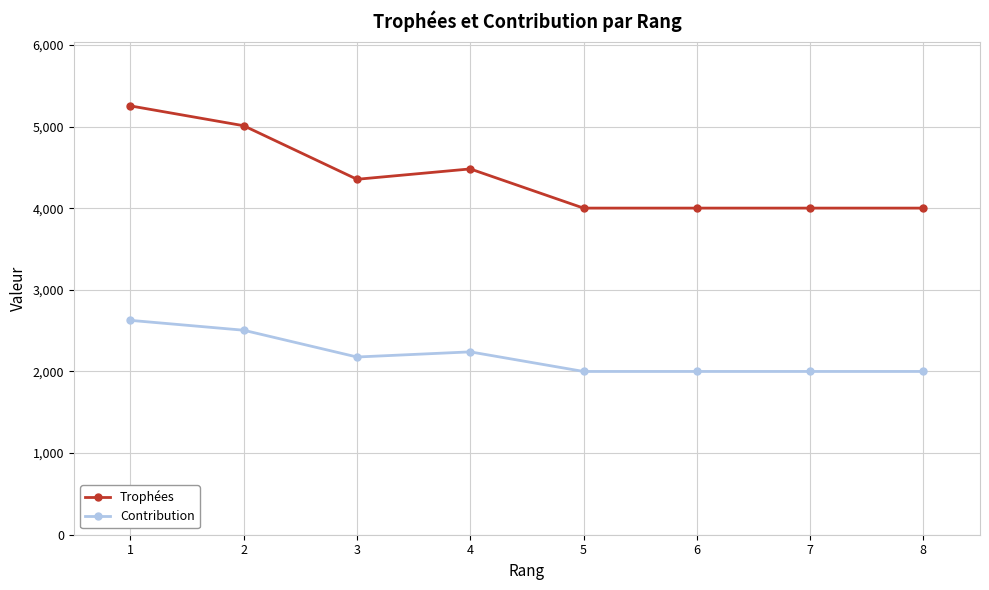

How many lines are shown in the chart?

2